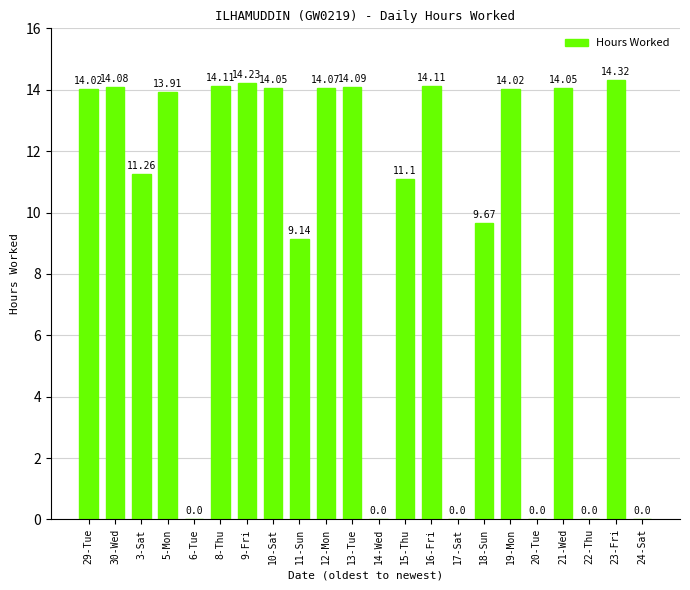

At which category does the chart reach its peak across all series?

23-Fri